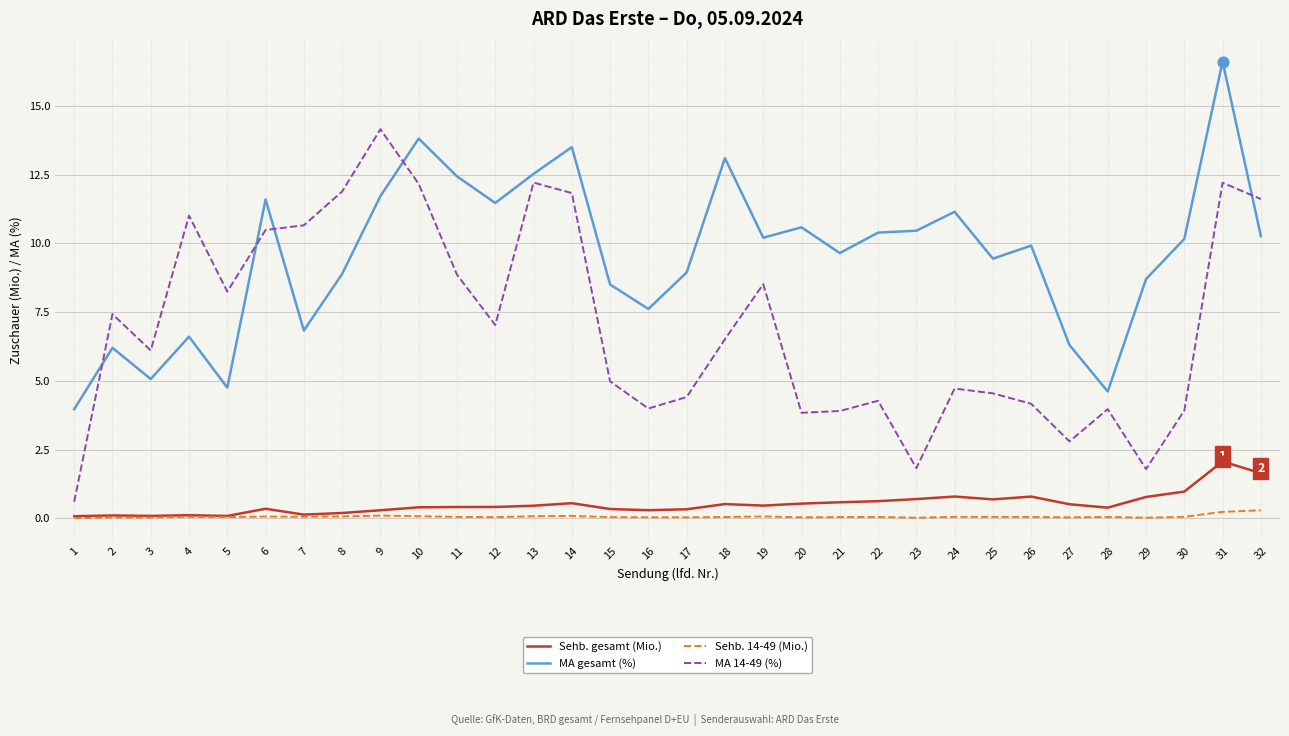

Which series has the largest total across all categories?

MA gesamt (%)